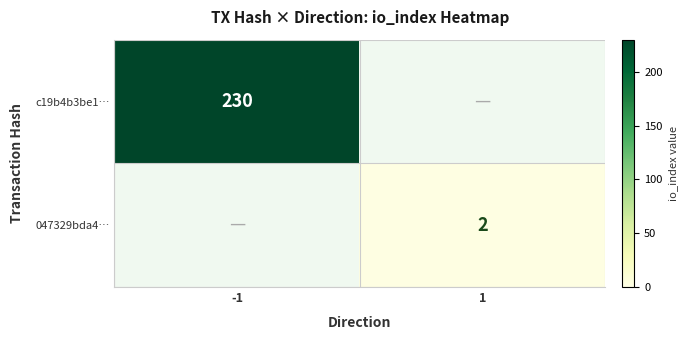

The value of 047329bda4… at 1 is 2. True or false?

True